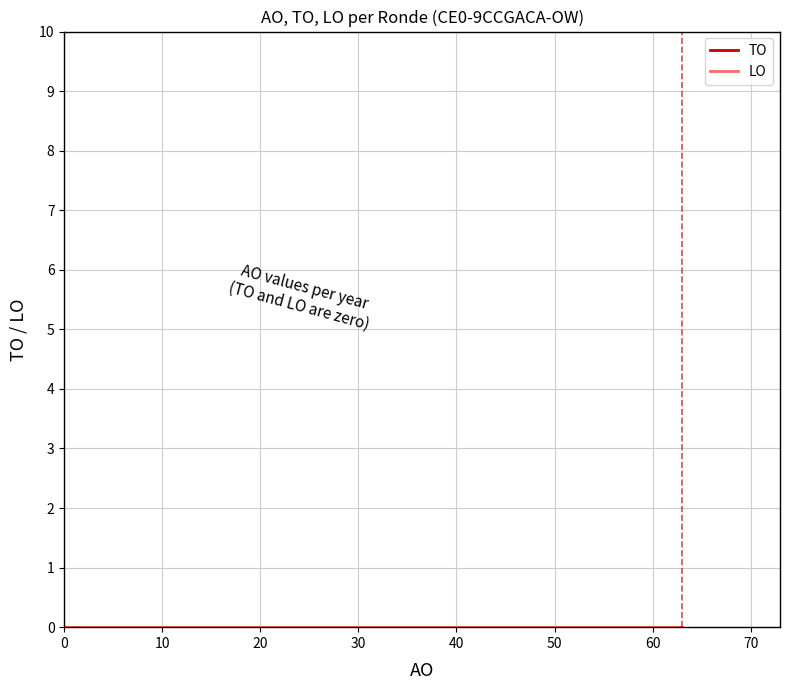

True or false: AO and LO cross at least once.

False